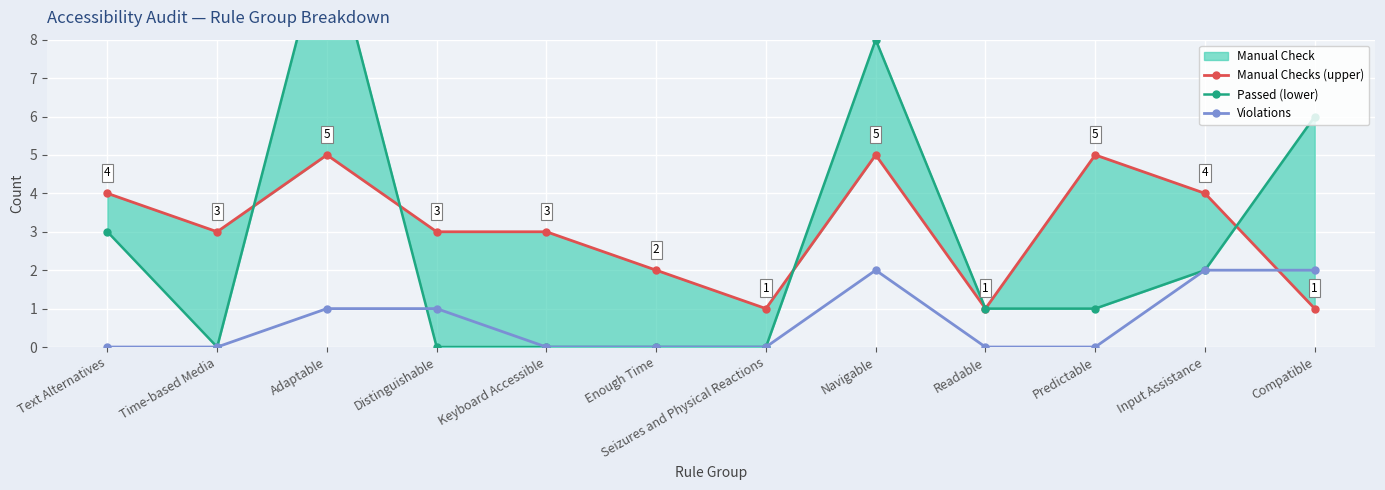

What is the difference between the maximum and minimum values in the Violations series?

2